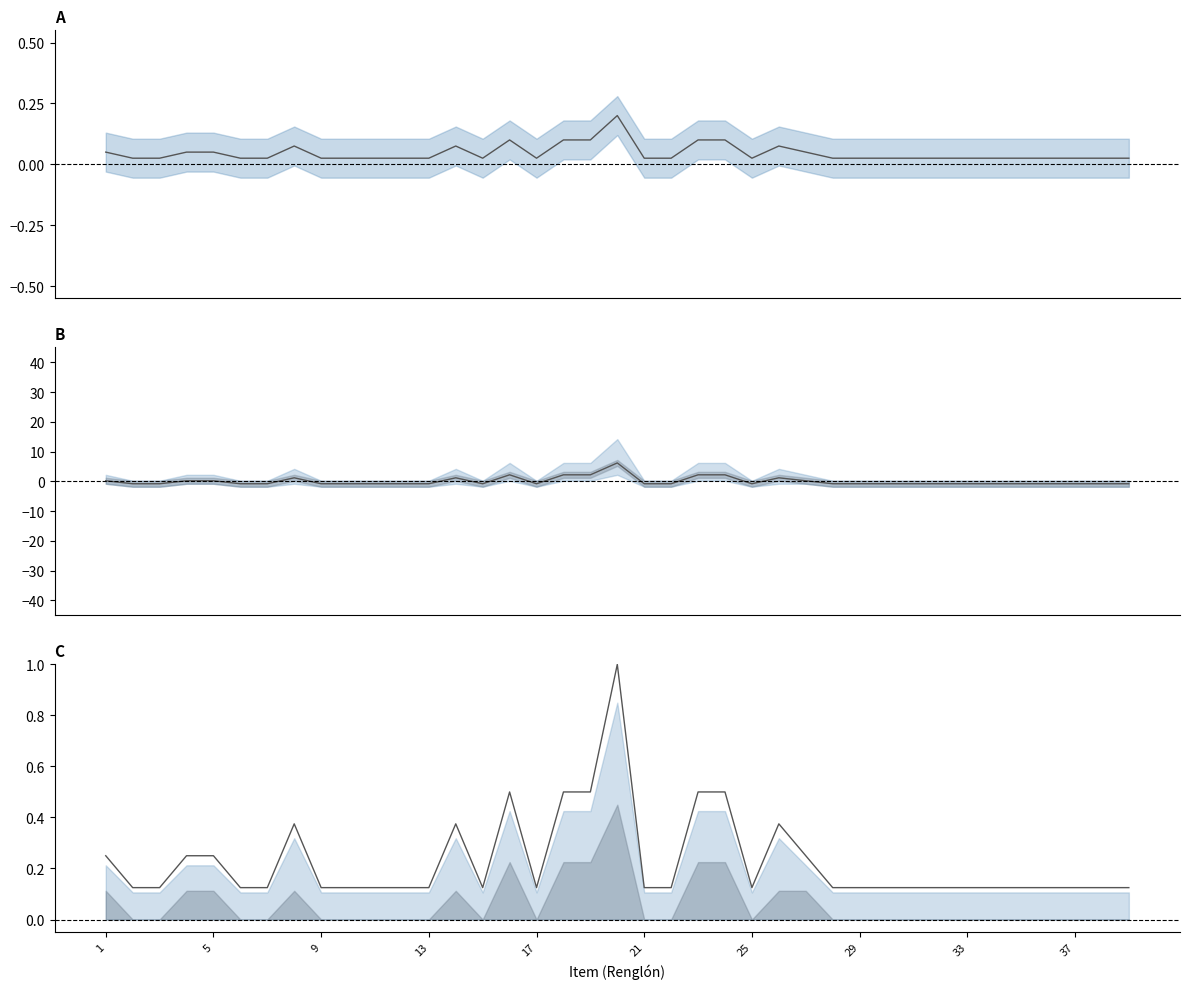

Is the value of Mean Quantity at 17 greater than the value of Mean at 25?

Yes